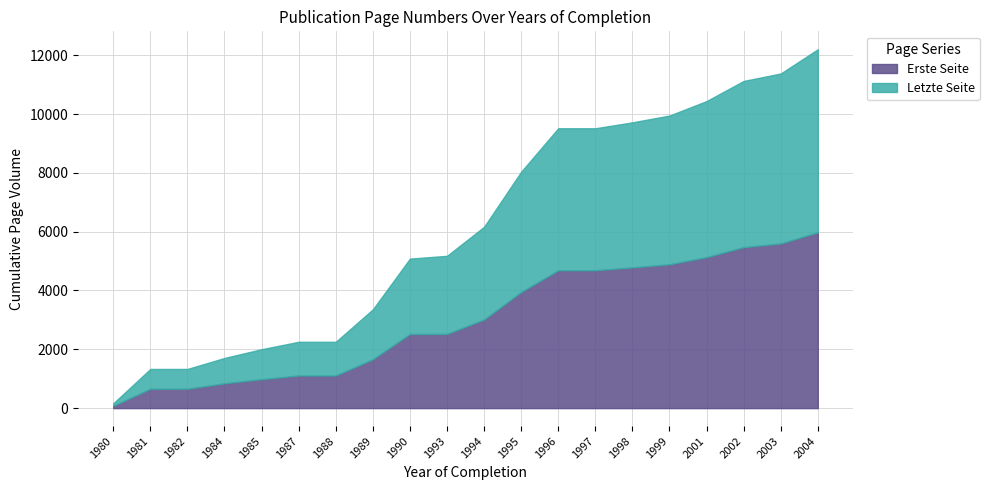

The Erste Seite series shows 1543 at 1985. True or false?

False